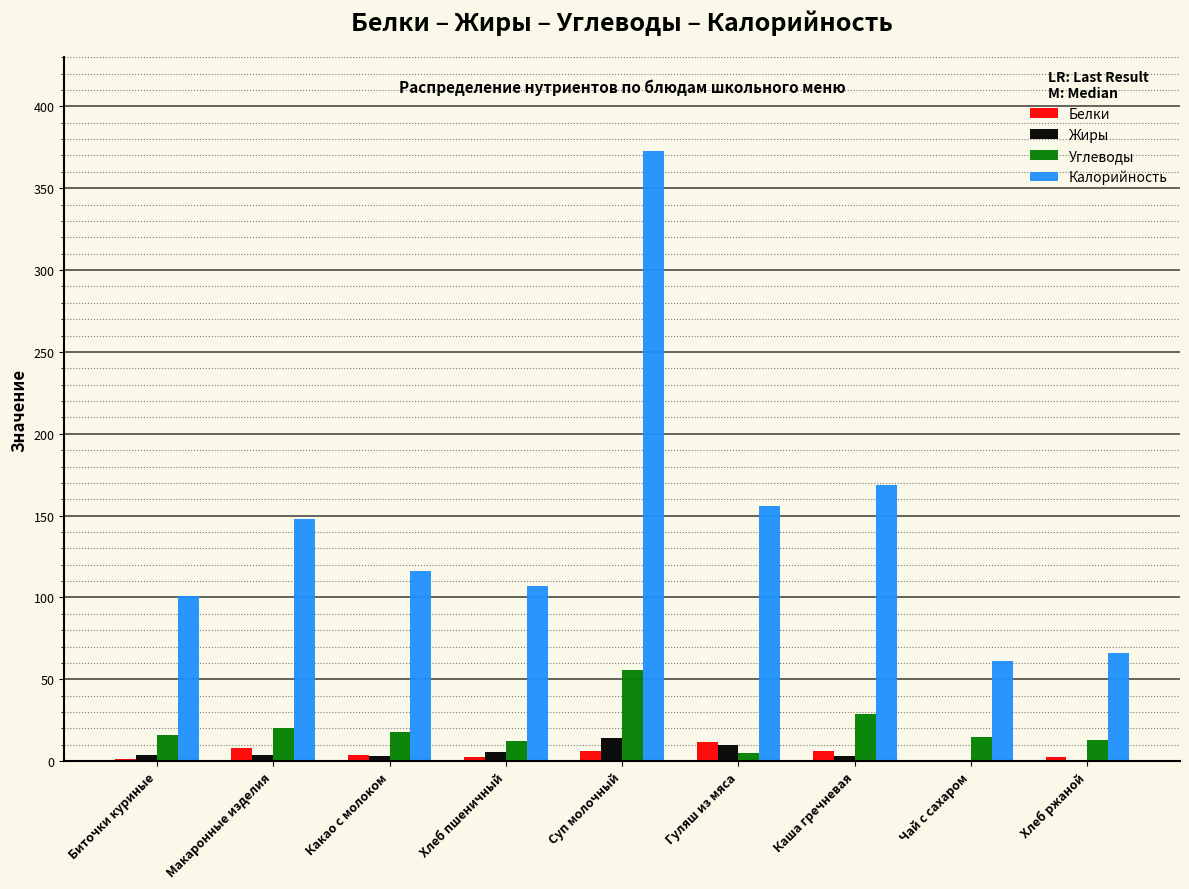

Is it true that Жиры equals 9.8 at Гуляш из мяса?

True